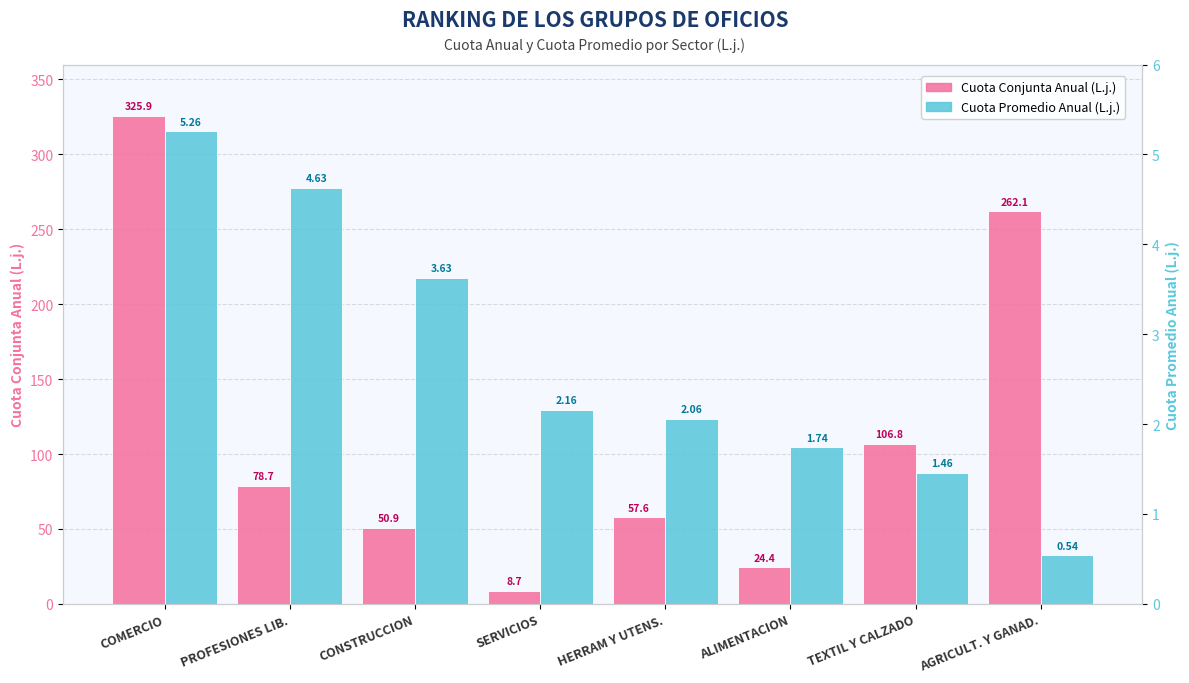

Where is CUOTA CONJUNTA ANUAL (L.j.) nearest to the value 167?

TEXTIL Y CALZADO